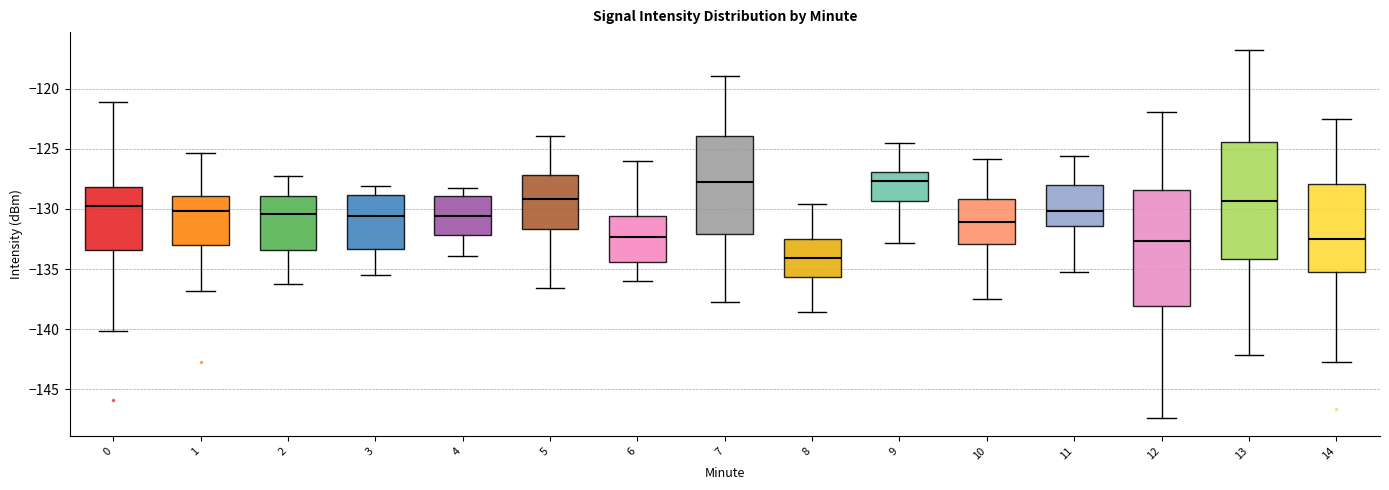

Reading left to right, read every box against the y-axis: the position of its median line, the range the box covers, and the ends of its whiskers. The values are not printed on the chart, so give them approximately, as read against the axis.

0: median -129.5, box -133.5 to -128.0, whiskers -140.0 to -121.0
1: median -130.0, box -133.0 to -129.0, whiskers -137.0 to -125.5
2: median -130.5, box -133.5 to -129.0, whiskers -136.0 to -127.0
3: median -130.5, box -133.5 to -129.0, whiskers -135.5 to -128.0
4: median -130.5, box -132.0 to -129.0, whiskers -134.0 to -128.0
5: median -129.0, box -131.5 to -127.0, whiskers -136.5 to -124.0
6: median -132.5, box -134.5 to -130.5, whiskers -136.0 to -126.0
7: median -128.0, box -132.0 to -124.0, whiskers -137.5 to -119.0
8: median -134.0, box -135.5 to -132.5, whiskers -138.5 to -129.5
9: median -127.5, box -129.5 to -127.0, whiskers -133.0 to -124.5
10: median -131.0, box -133.0 to -129.0, whiskers -137.5 to -126.0
11: median -130.0, box -131.5 to -128.0, whiskers -135.0 to -125.5
12: median -132.5, box -138.0 to -128.5, whiskers -147.5 to -122.0
13: median -129.5, box -134.0 to -124.5, whiskers -142.0 to -117.0
14: median -132.5, box -135.0 to -128.0, whiskers -143.0 to -122.5